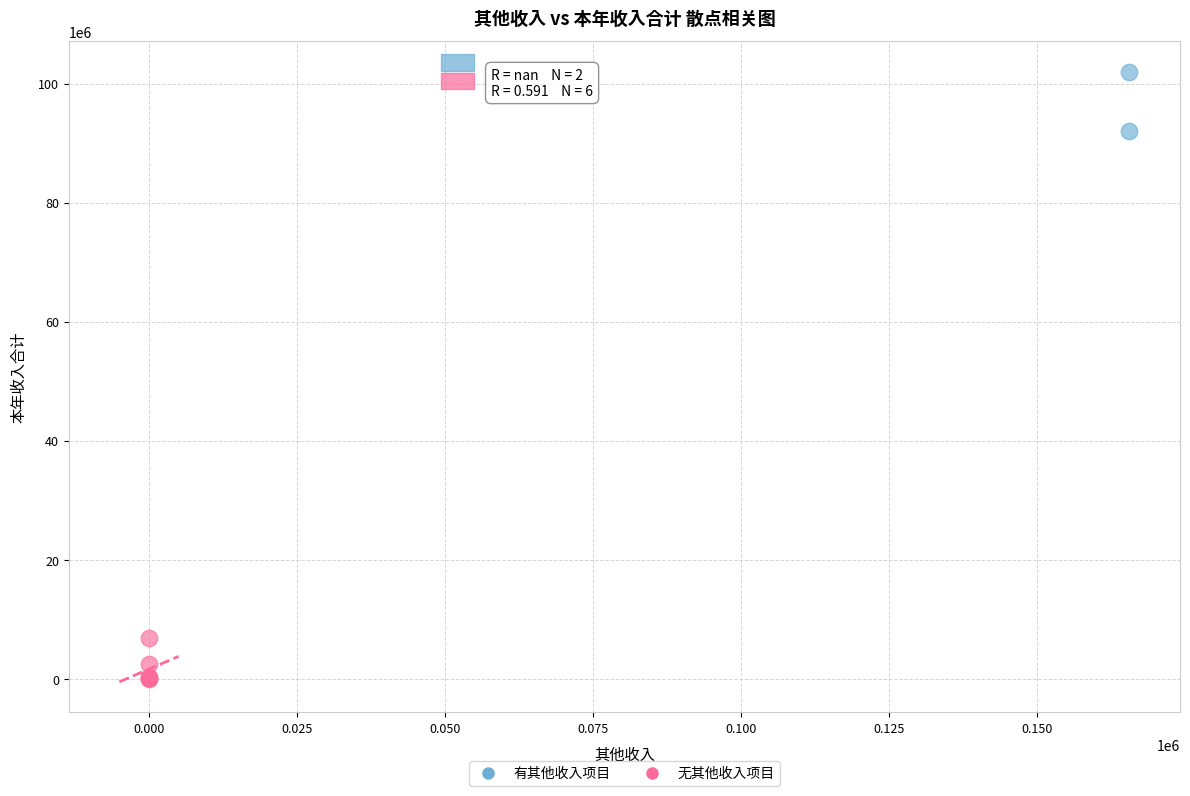

What are all the series names shown in the legend?

有其他收入项目, 无其他收入项目